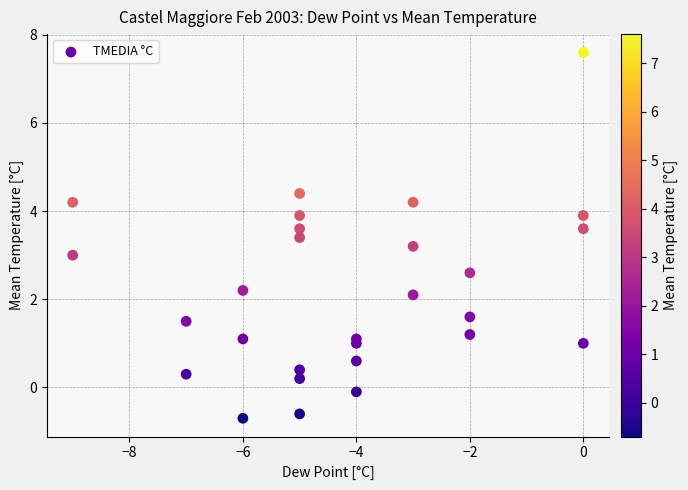

What is the range of X values (max minus min)?

9.0